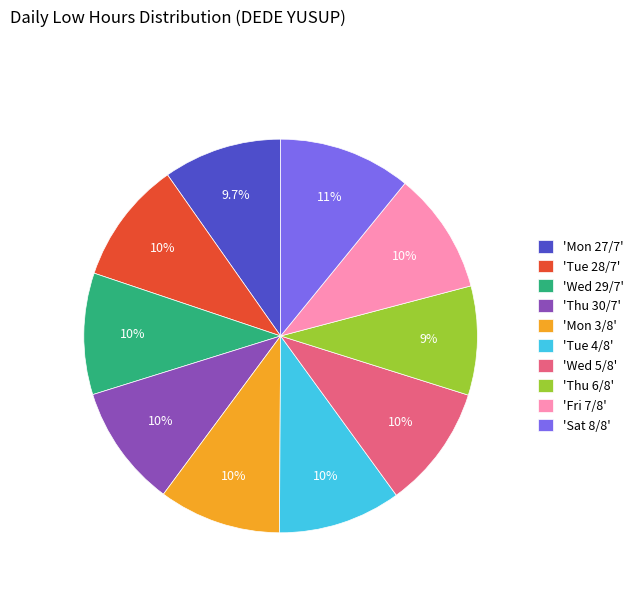

What is the total percentage of 'Thu 30/7' and 'Tue 4/8'?

20.1%